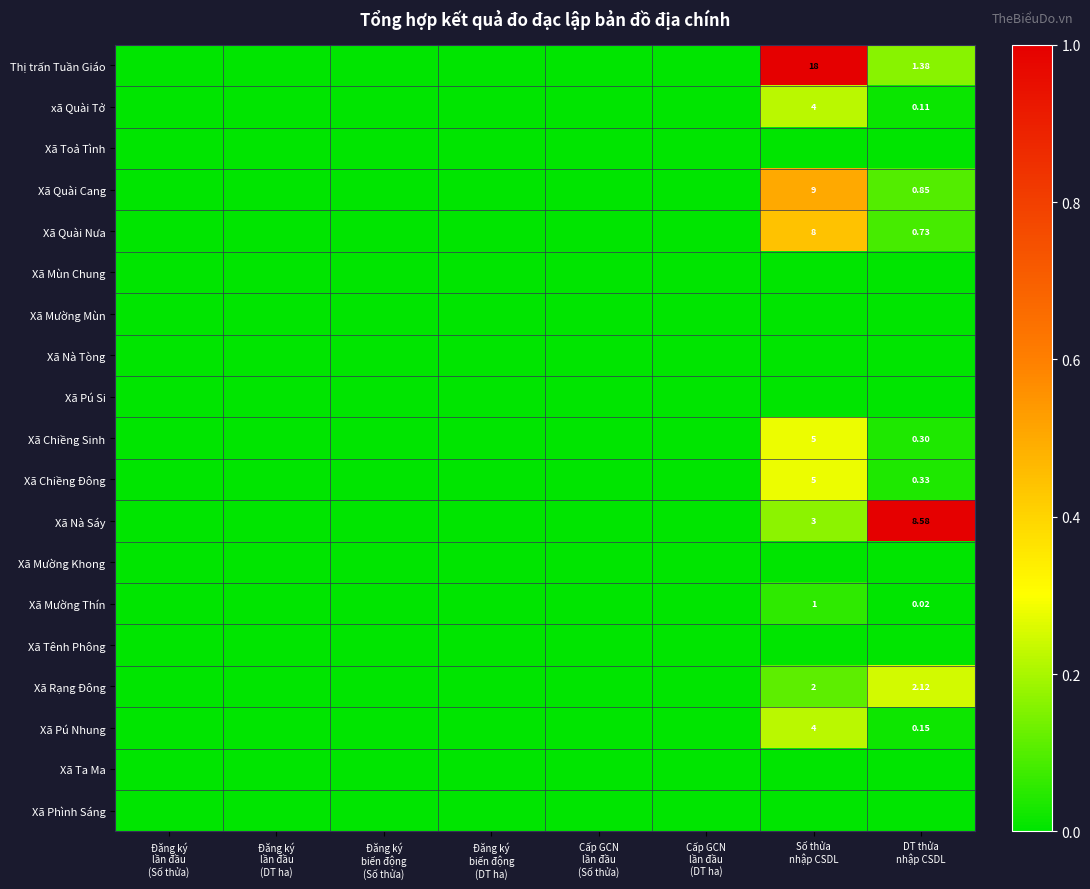

At Số thửa nhập CSDL, list the series in order from largest to smallest.

Thị trấn Tuần Giáo, Xã Quài Cang, Xã Quài Nưa, Xã Chiềng Sinh, Xã Chiềng Đông, xã Quài Tở, Xã Pú Nhung, Xã Nà Sáy, Xã Rạng Đông, Xã Mường Thín, Xã Toả Tình, Xã Mùn Chung, Xã Mường Mùn, Xã Nà Tòng, Xã Pú Si, Xã Mường Khong, Xã Tênh Phông, Xã Ta Ma, Xã Phình Sáng